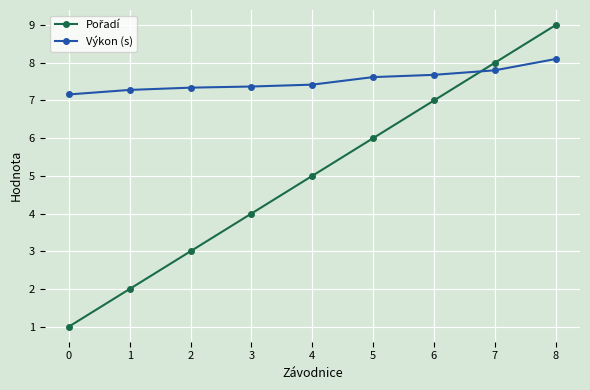

What is the value of the Výkon (s) point at the 5th from the left?

7.4